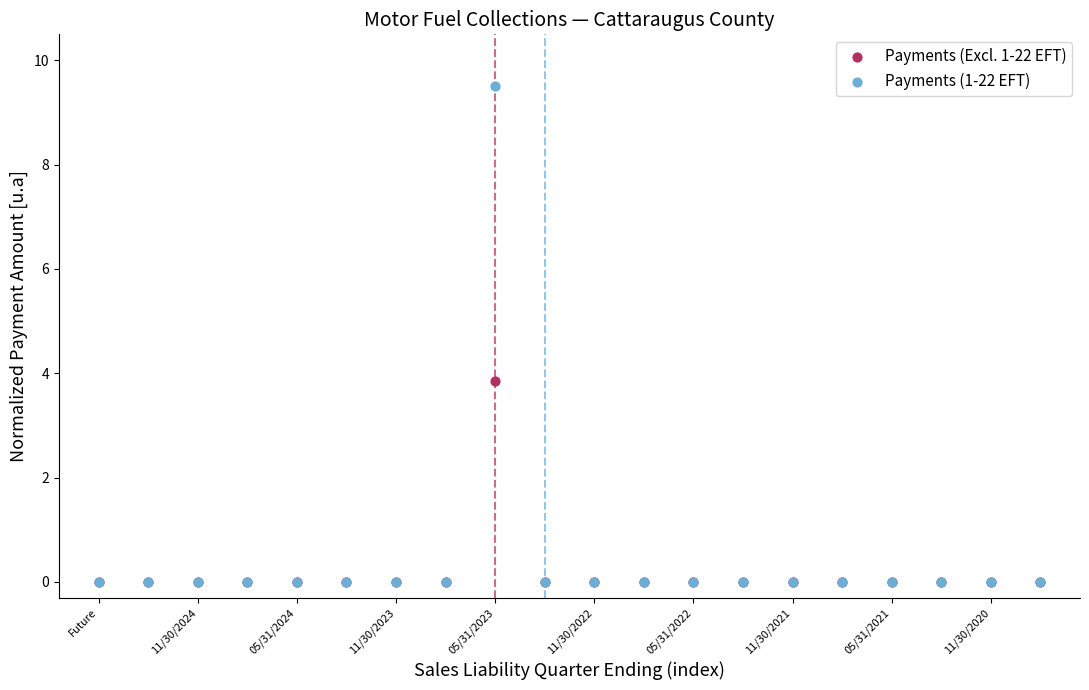

Across all series, what Y value is closest to 4?

3.9